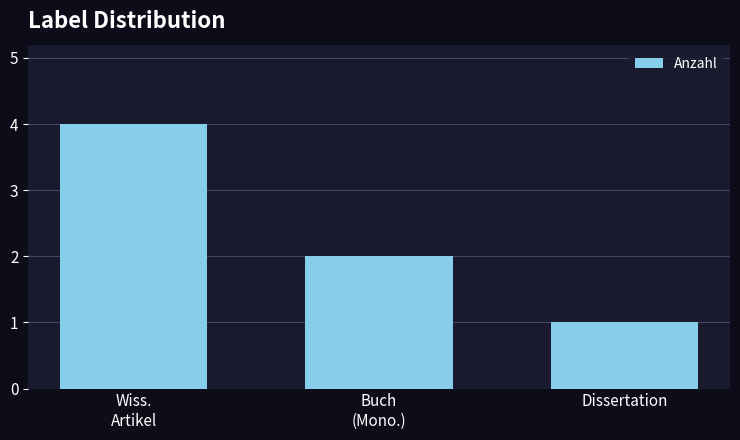

Between Dissertation and Buch
(Mono.), which is larger?

Buch
(Mono.)